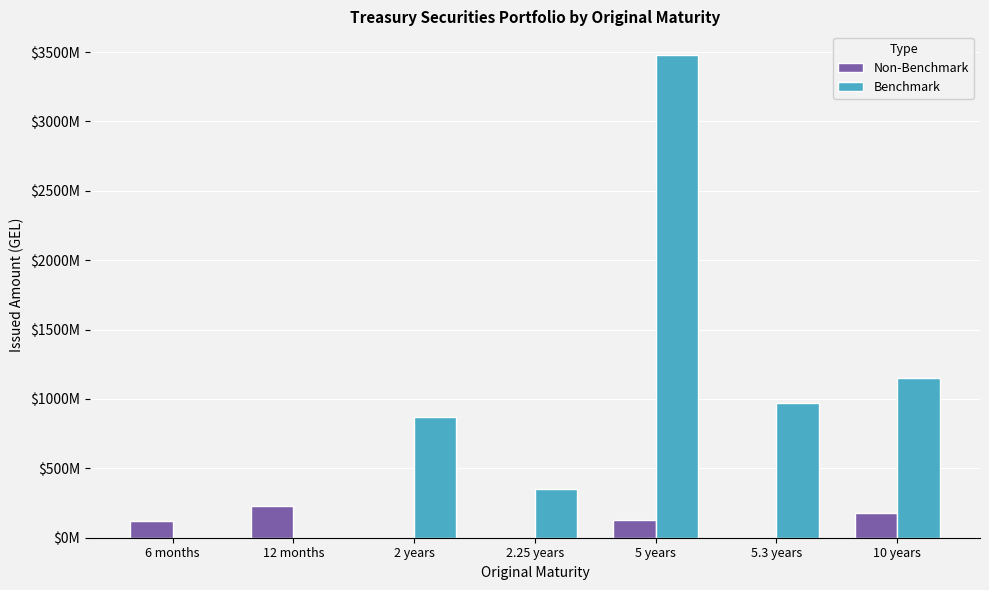

Does the chart contain stacked bars?

No